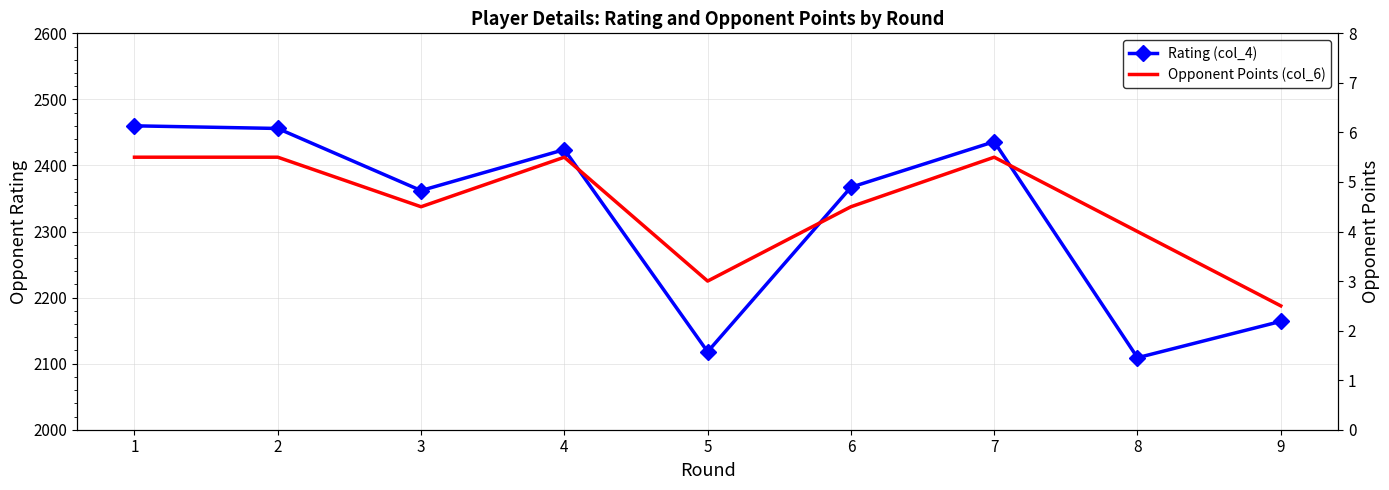

Which label corresponds to the largest value in the chart?

1